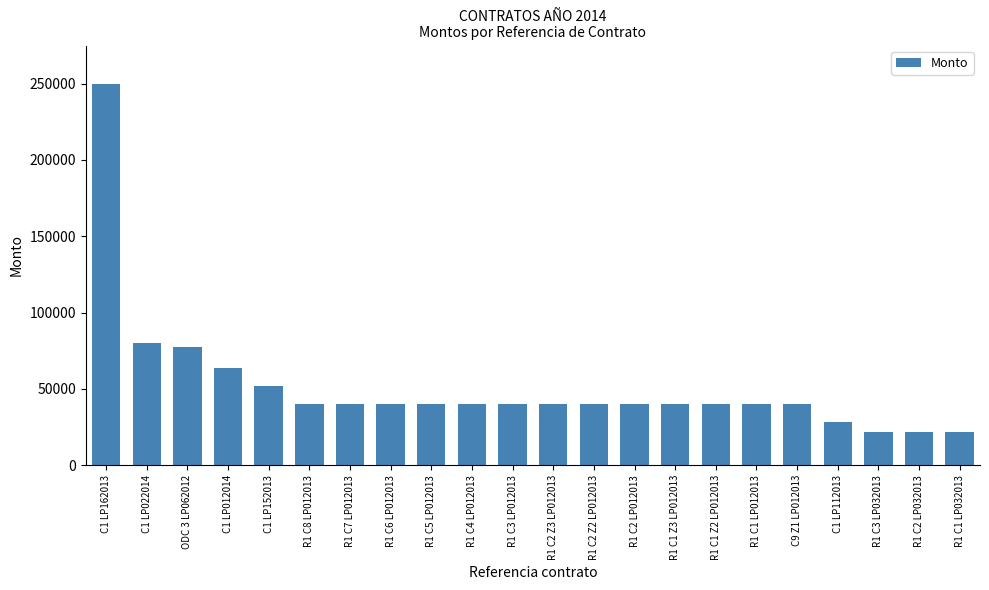

Does the chart contain stacked bars?

No